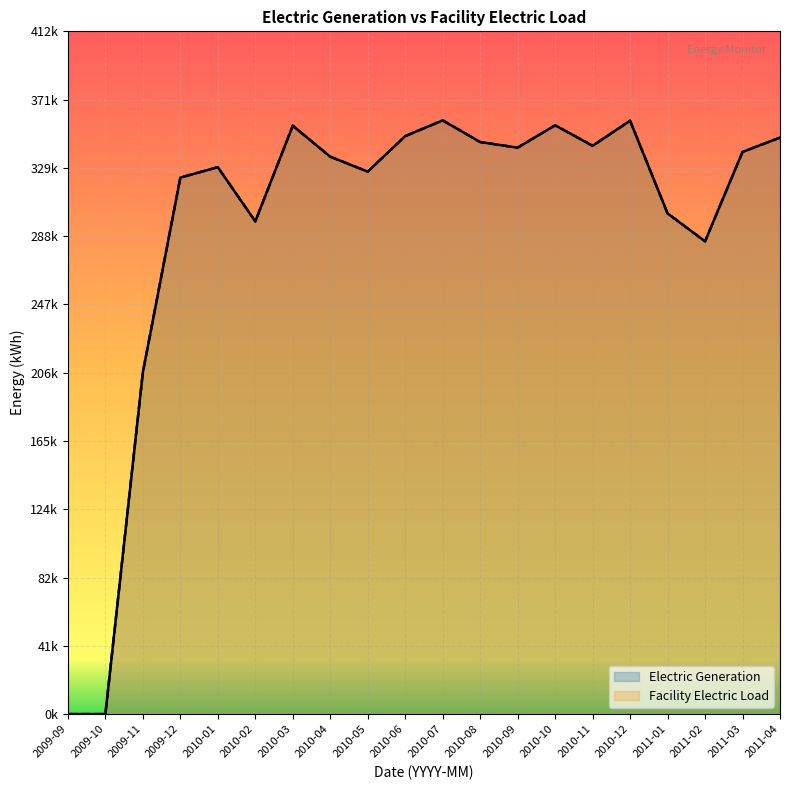

What is the total value across all series at 2009-11?

412464.0